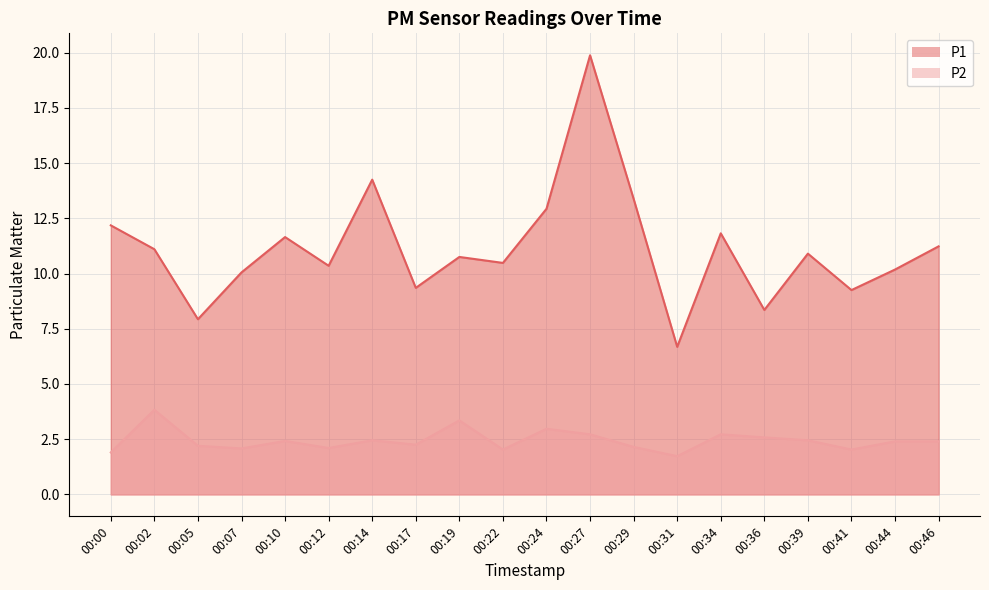

Is it true that P1 equals 9.3 at 00:17?

True